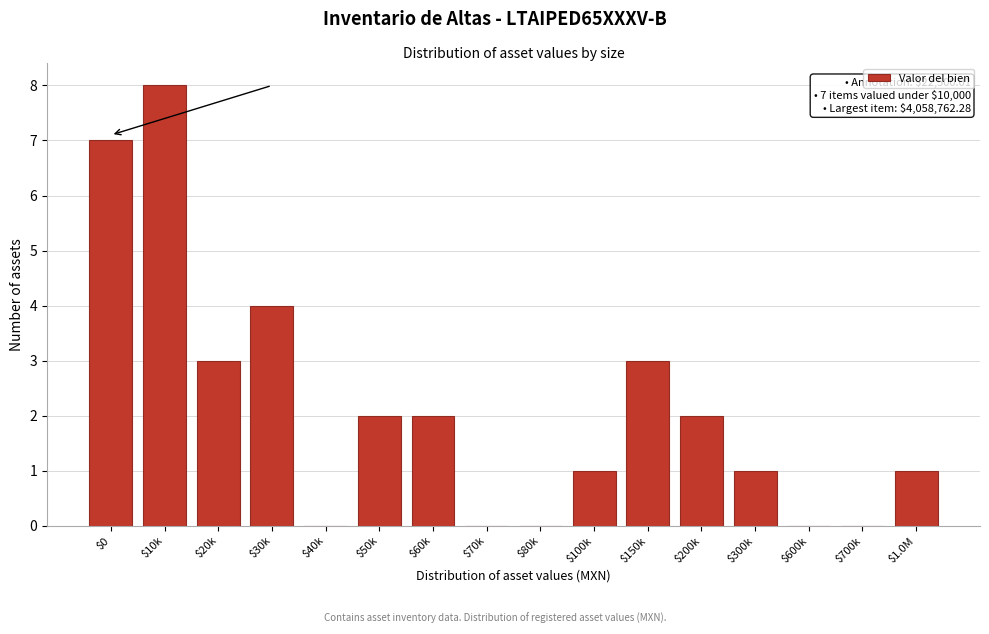

What is the greatest value displayed?

8